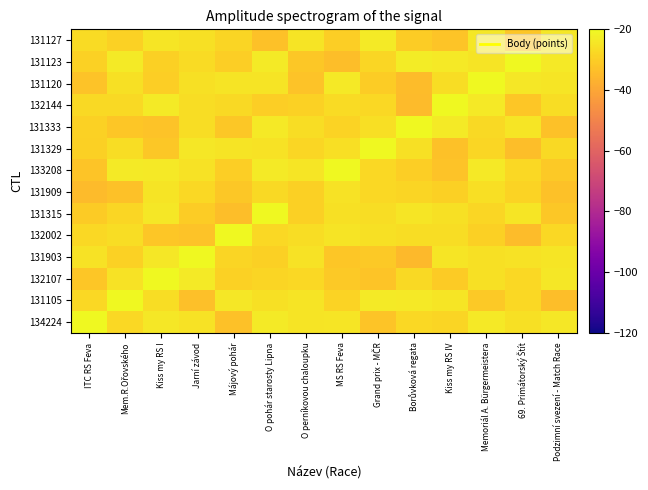

Which series changed the most between Grand prix - MČR and Kiss my RS IV?

131329